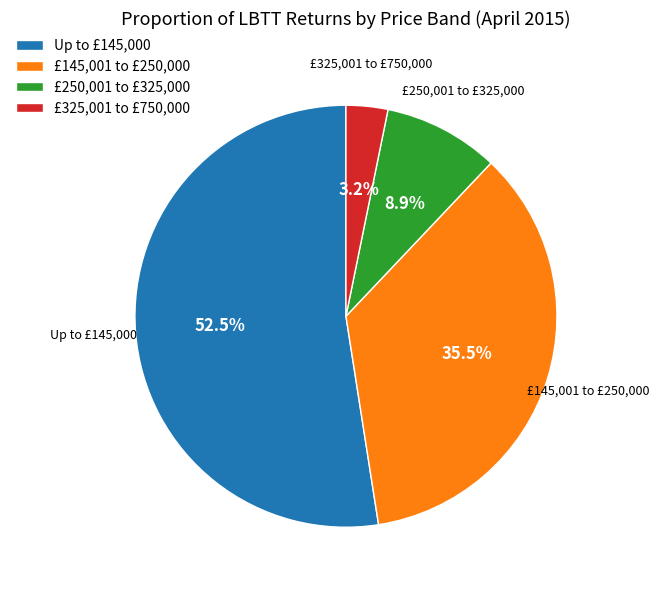

Do £325,001 to £750,000 and £250,001 to £325,000 together represent more than half of the pie?

No